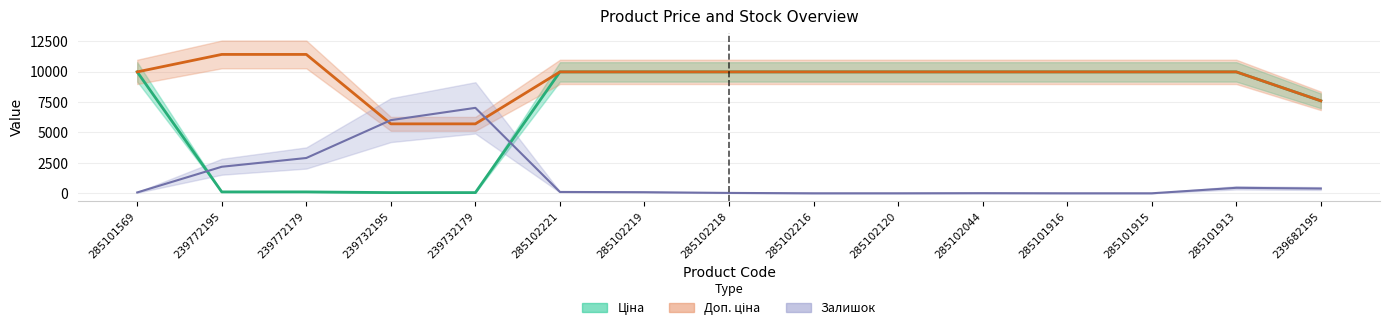

List the series in order of their overall mean, lowest first.

Залишок, Ціна, Доп. ціна